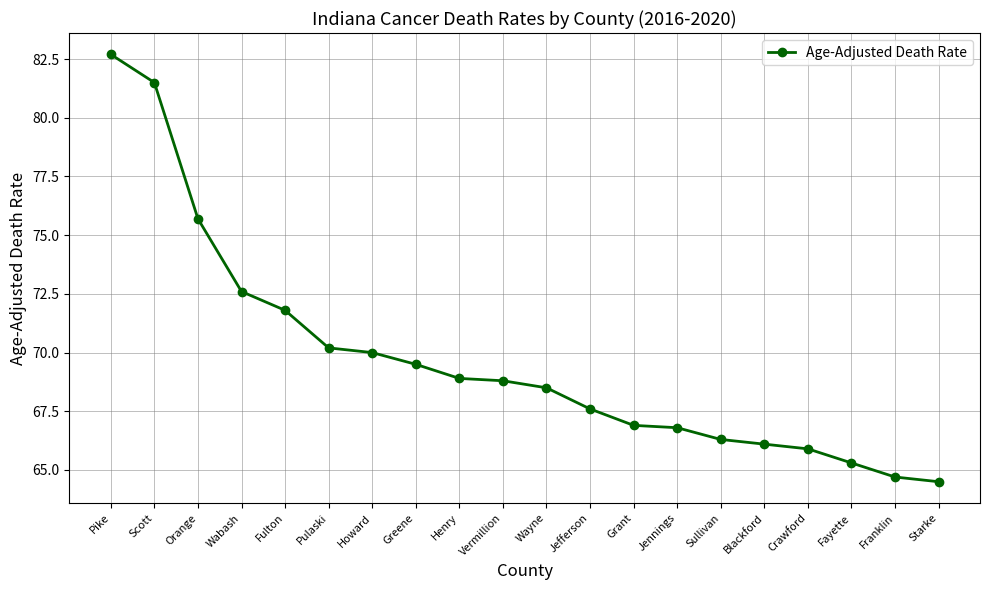

What is the change in value from Pulaski to Wayne?

-1.7